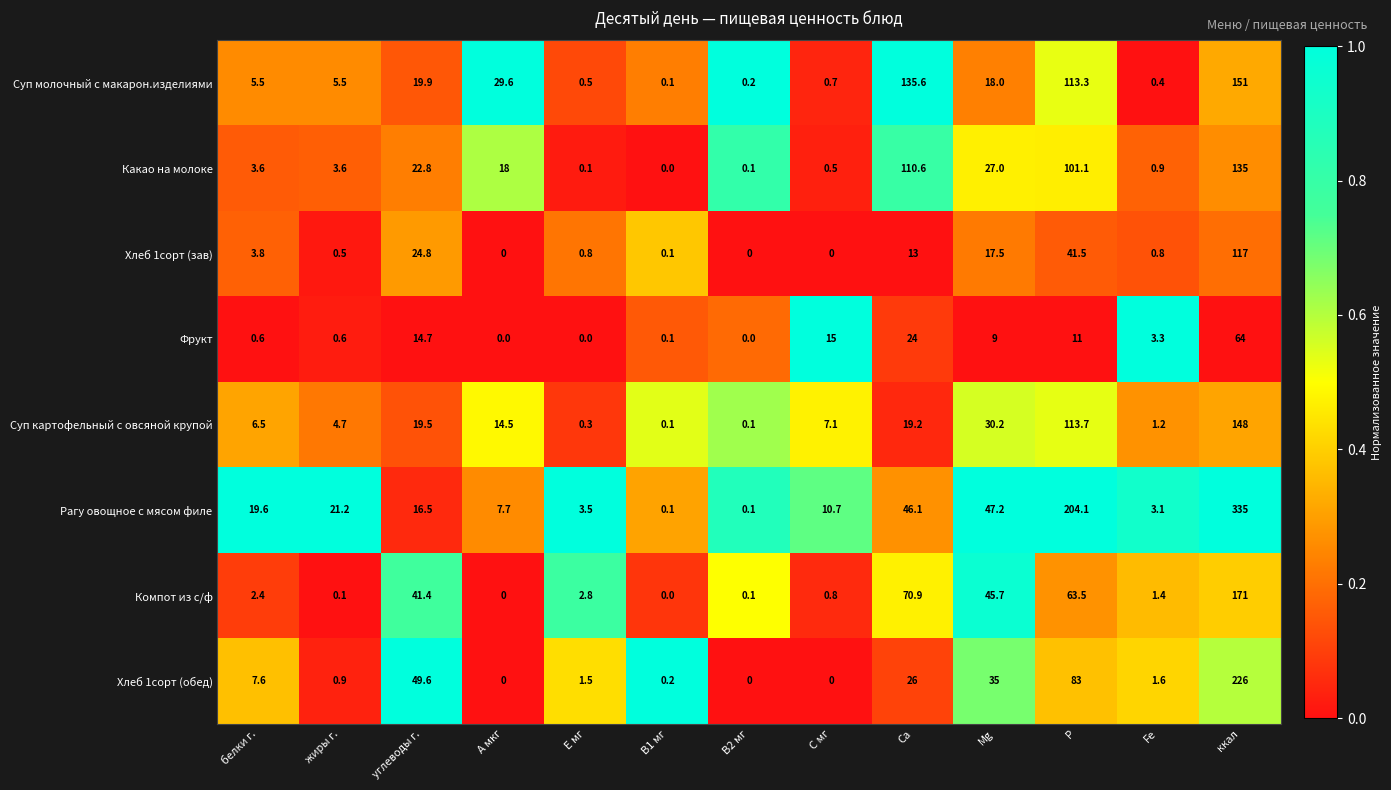

How many values in Какао на молоке are above zero?

12